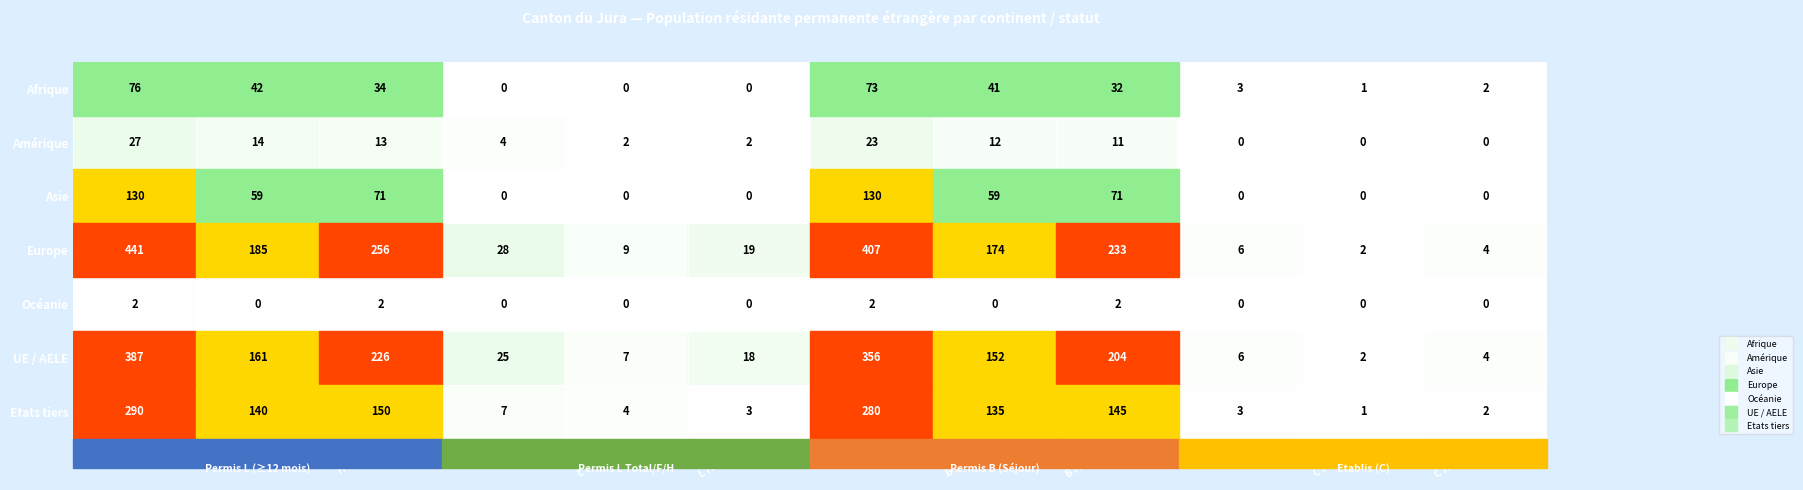

Is it true that UE / AELE equals 11 at L Hommes?

False